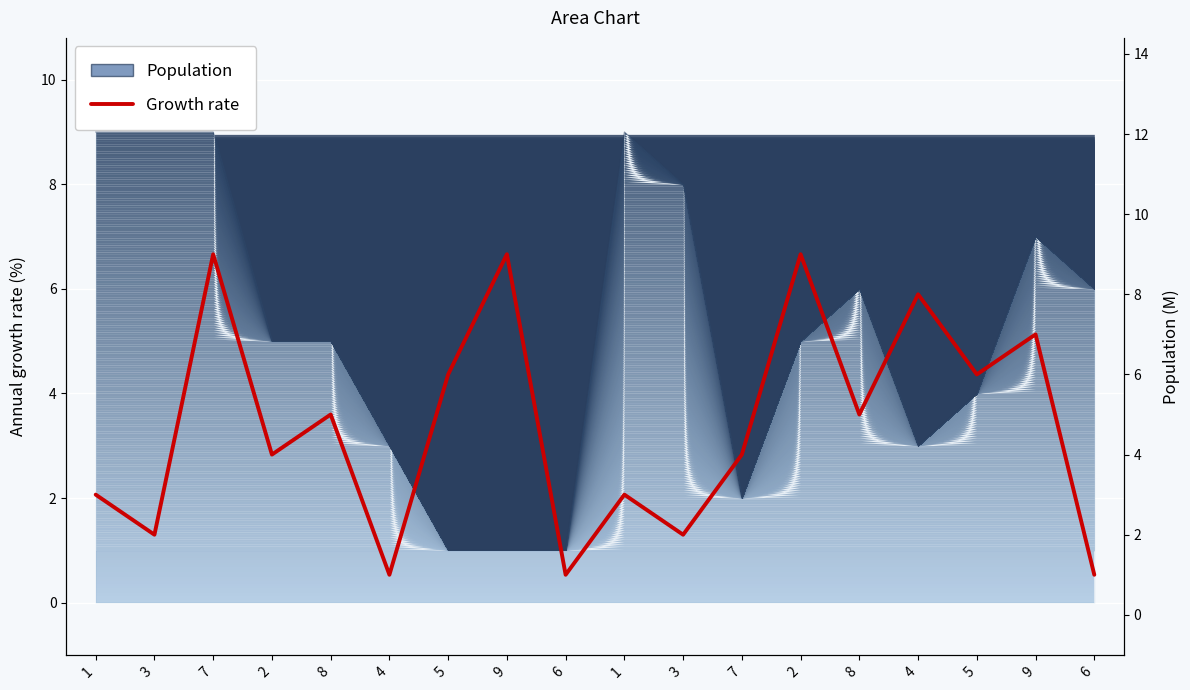

How many data points in Growth rate are less than 5?

9